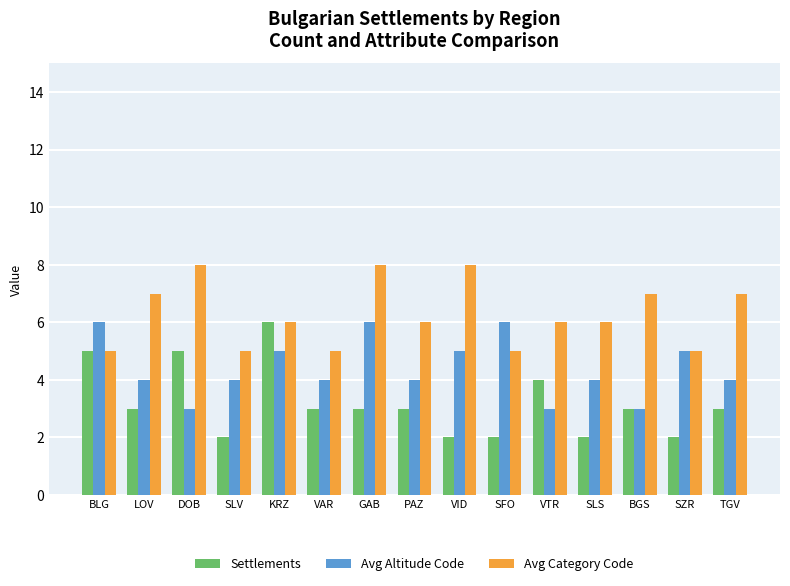

How many bars are there in total?

45